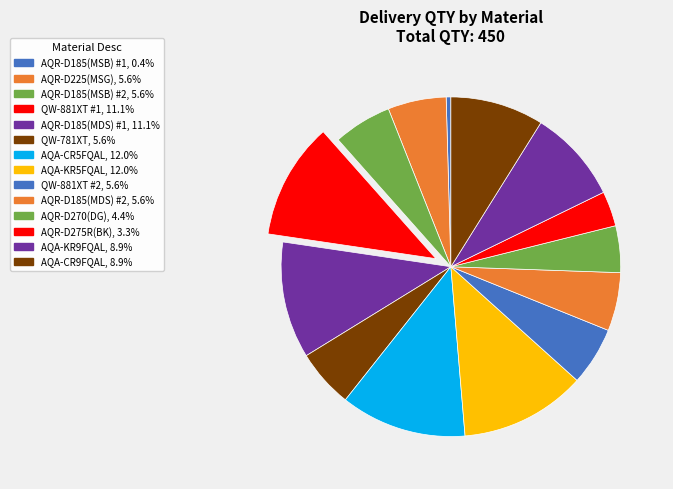

How many slices are in this pie chart?

14